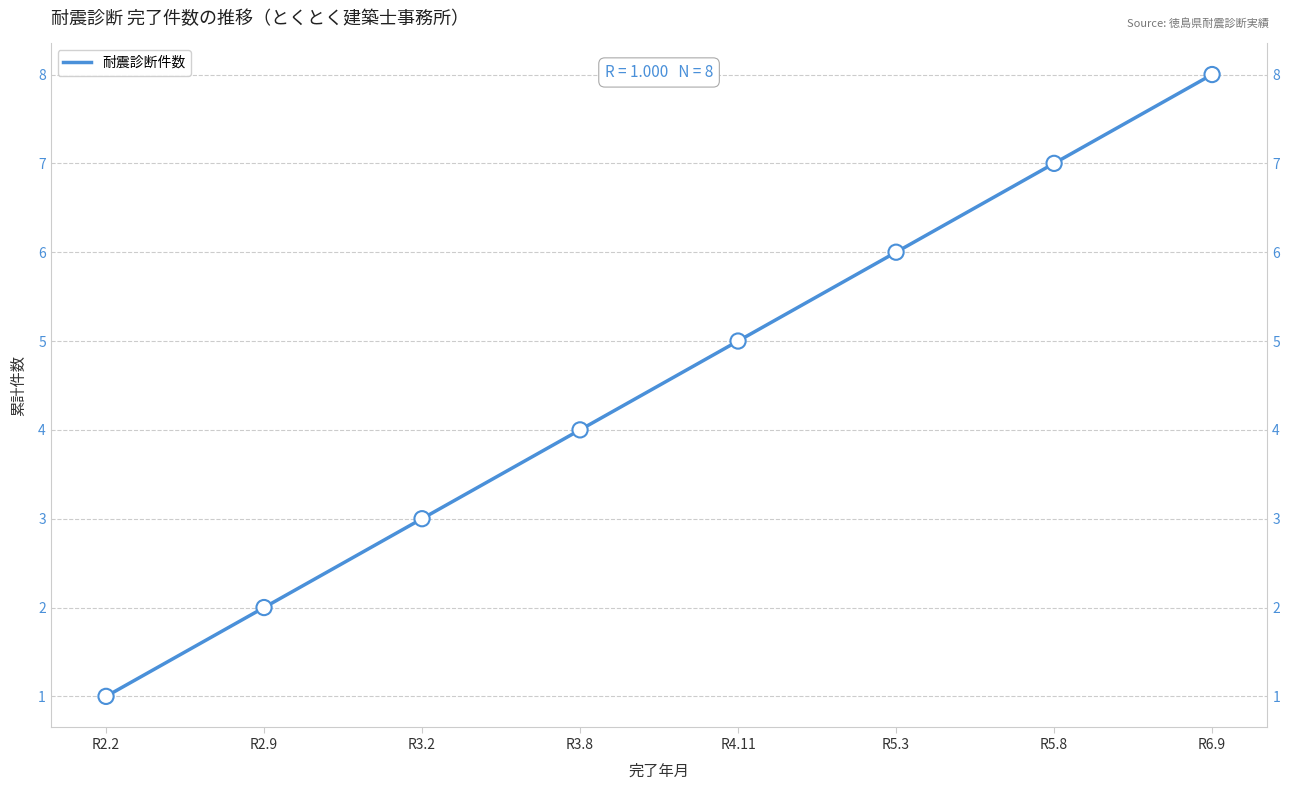

What is the change in value from R3.8 to R5.3?

+2